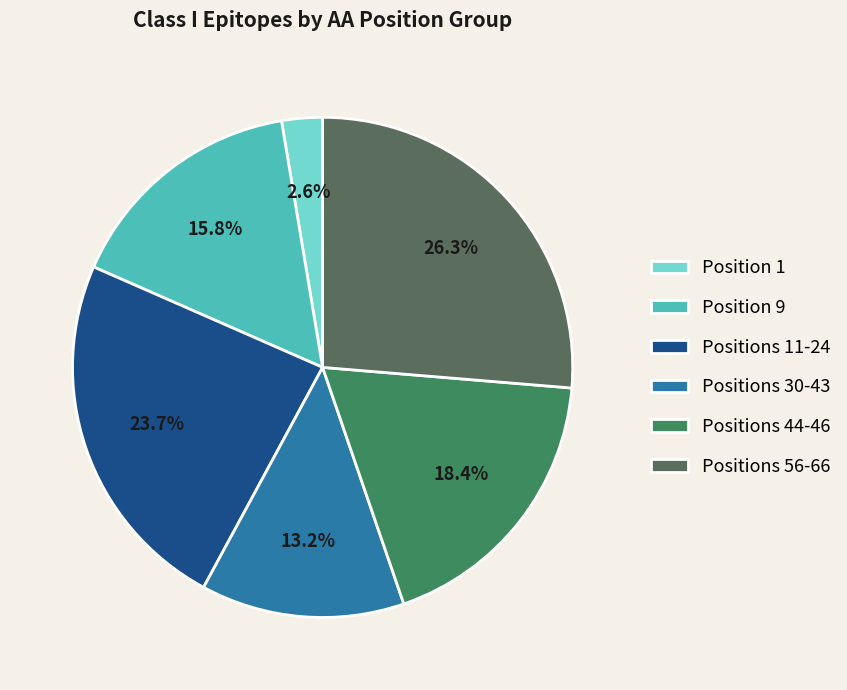

How much of the chart is everything except Positions 30-43?

86.8%